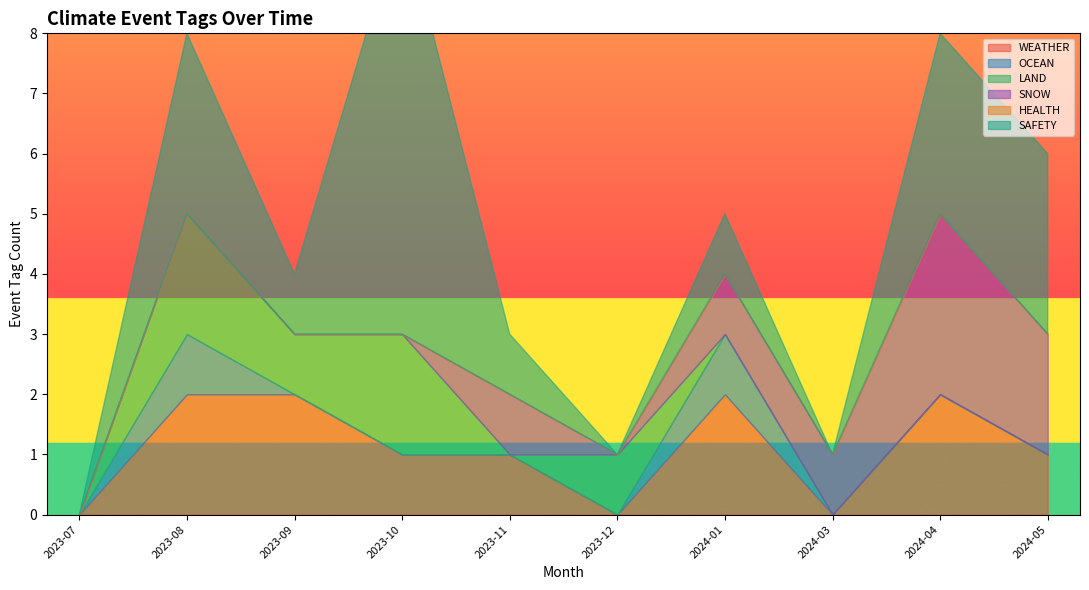

How many lines are shown in the chart?

6